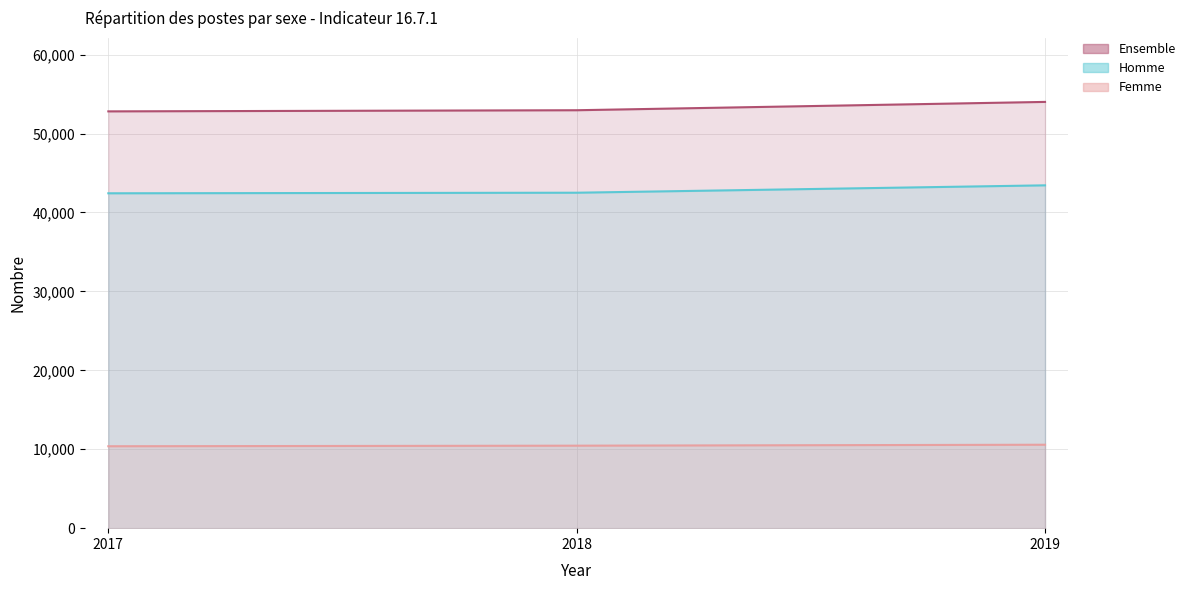

The Ensemble series shows 52952 at 2018. True or false?

True